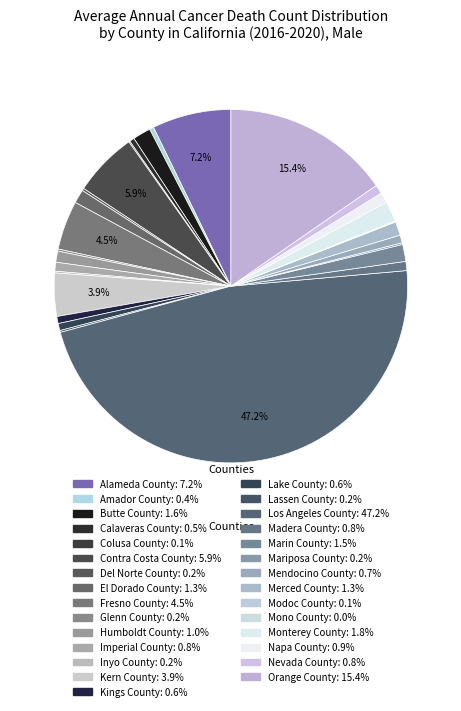

Between Mendocino County and Nevada County, which is larger?

Nevada County